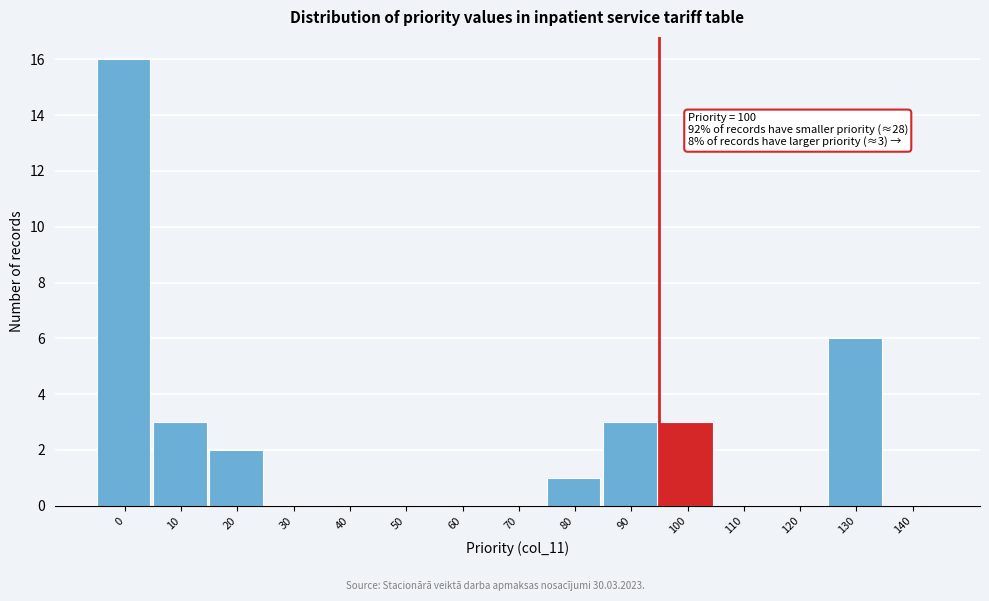

Reading left to right, what are all the values shown in this chart?

0=16	10=3	20=2	30=0	40=0	50=0	60=0	70=0	80=1	90=3	100=3	110=0	120=0	130=6	140=0